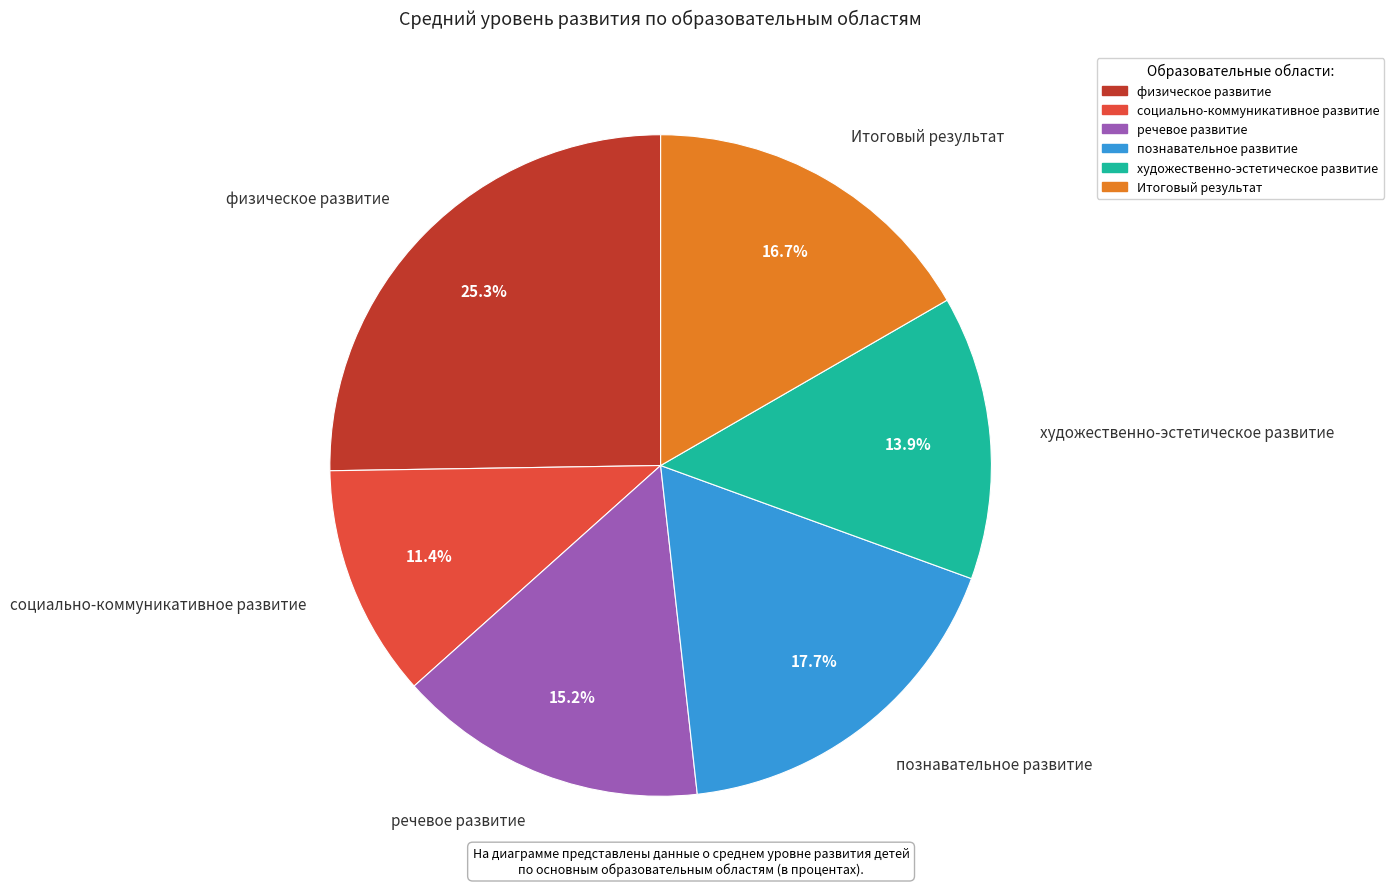

Is it true that физическое развитие is 25% of the pie?

True